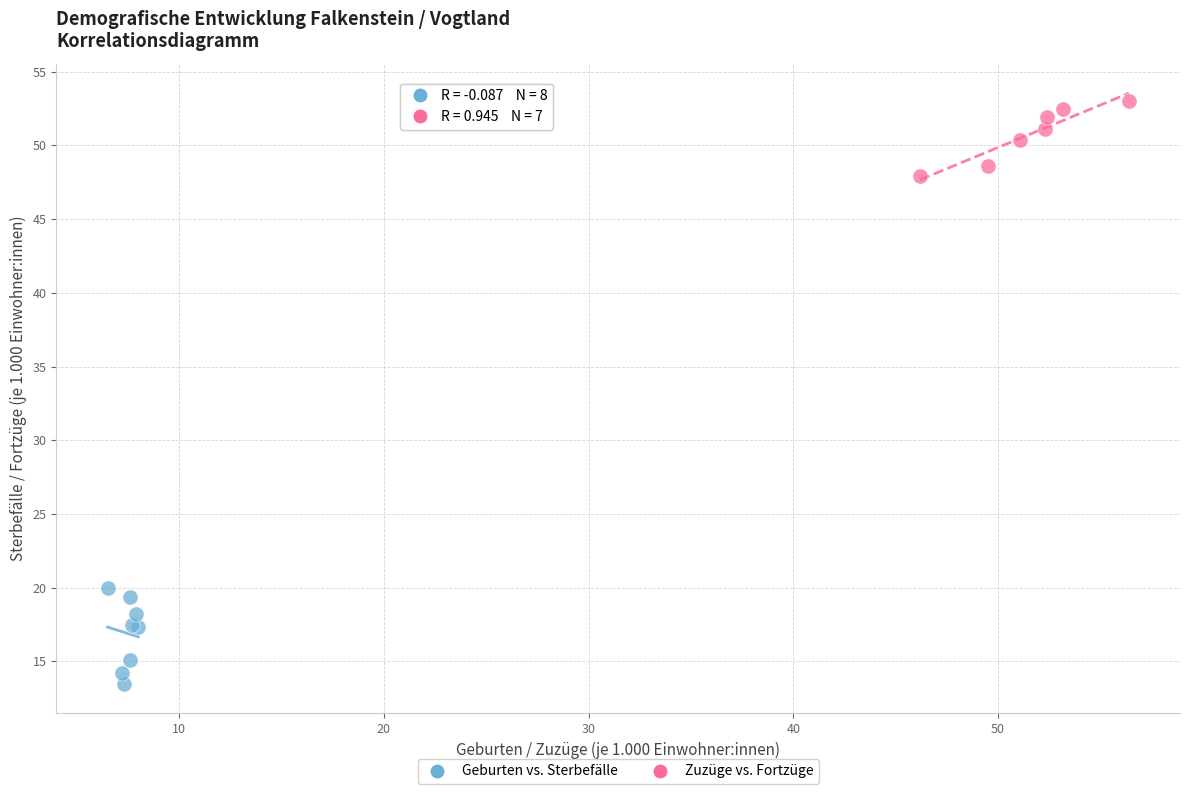

Which series contains the lowest Y value?

Geburten vs. Sterbefälle